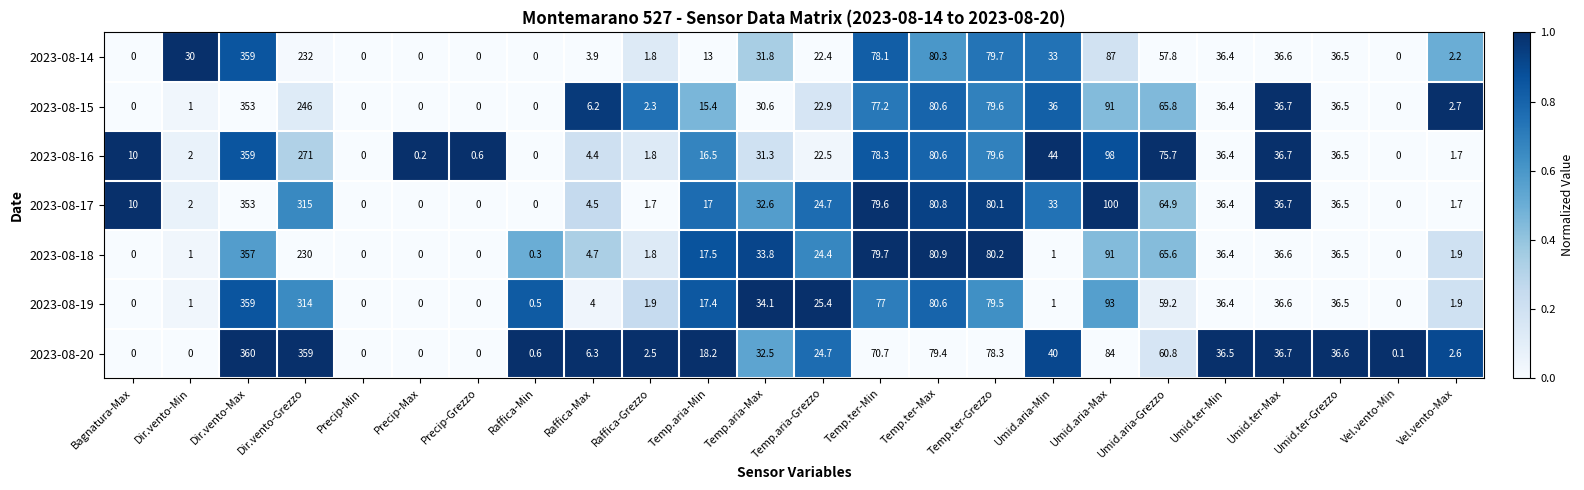

What is the average value of the 2023-08-15 series?

50.8